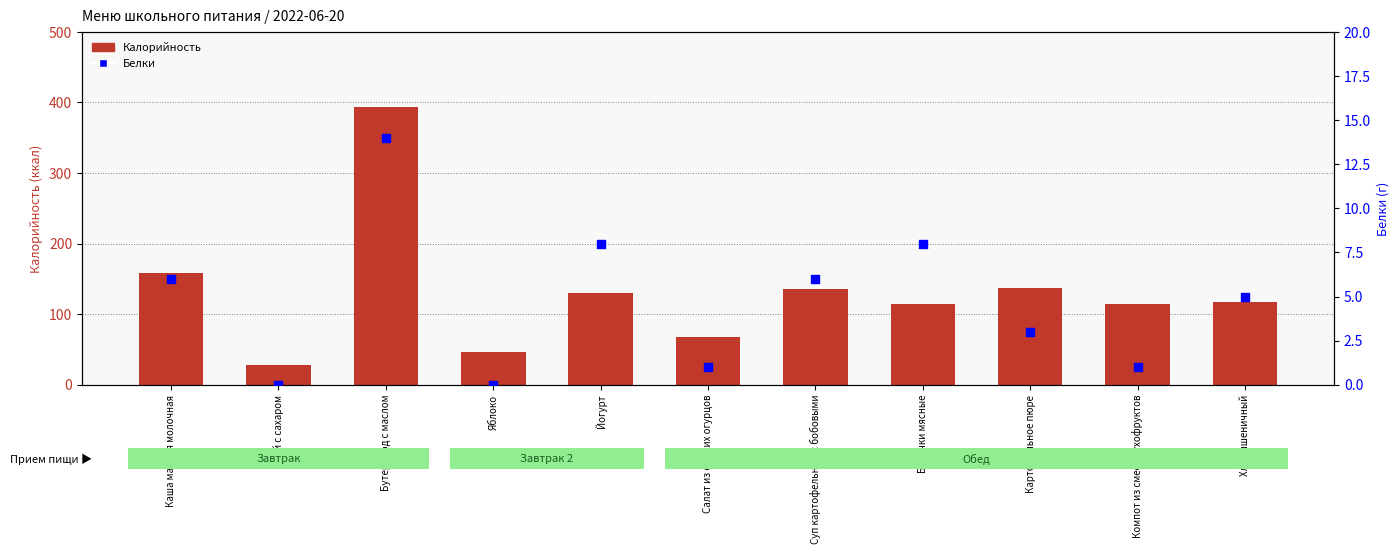

Which series contains the highest Y value?

Калорийность